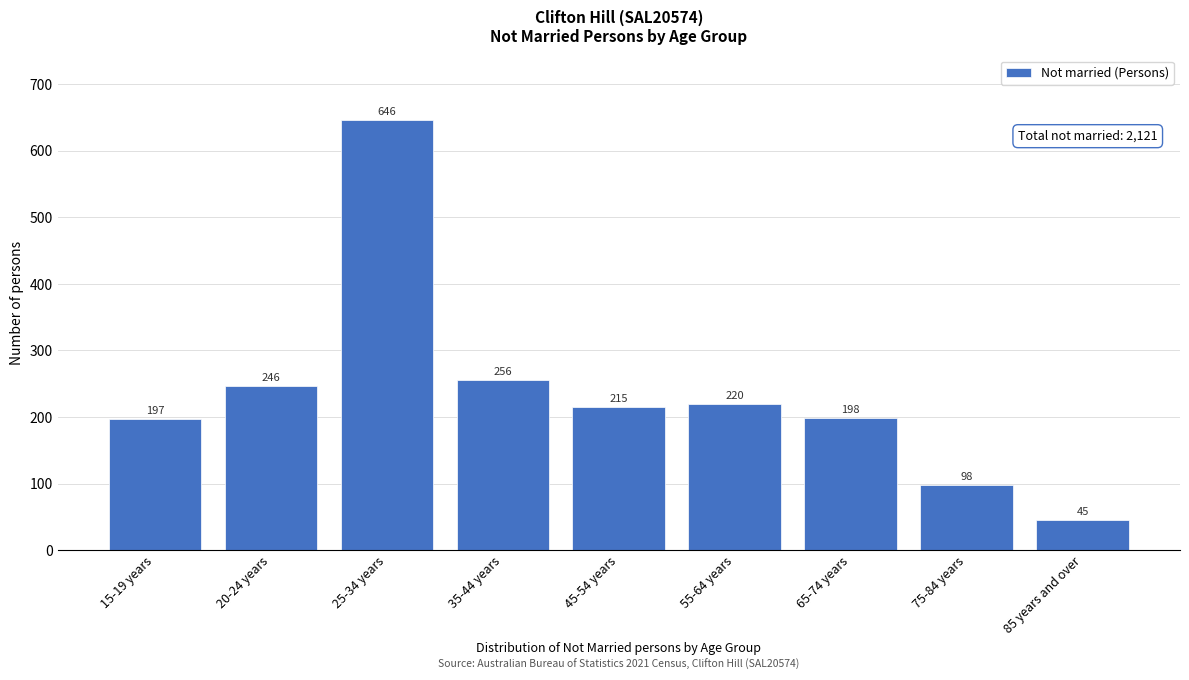

Reading left to right, list all the values displayed in this chart.

197	246	646	256	215	220	198	98	45